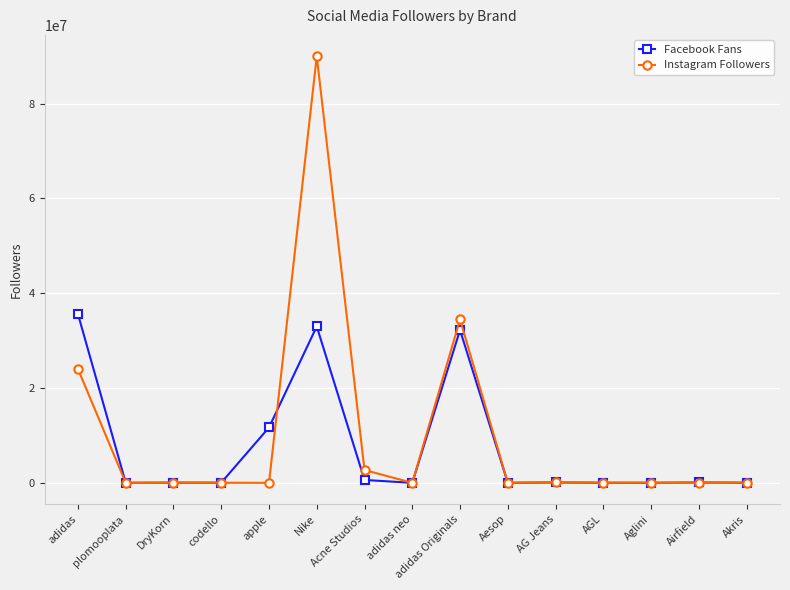

What position from the left is apple?

5